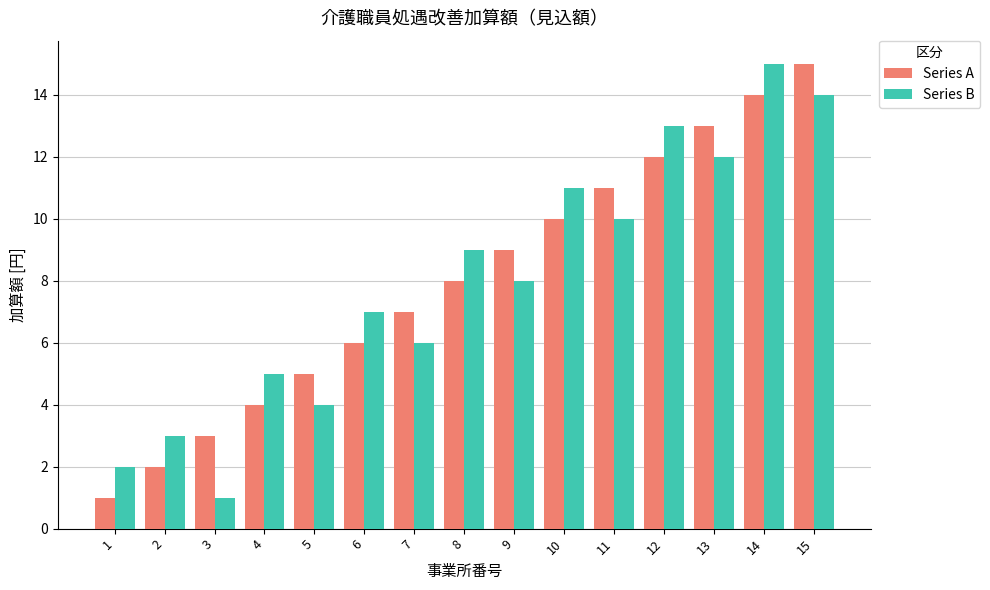

What is the average value of the Series B series?

8